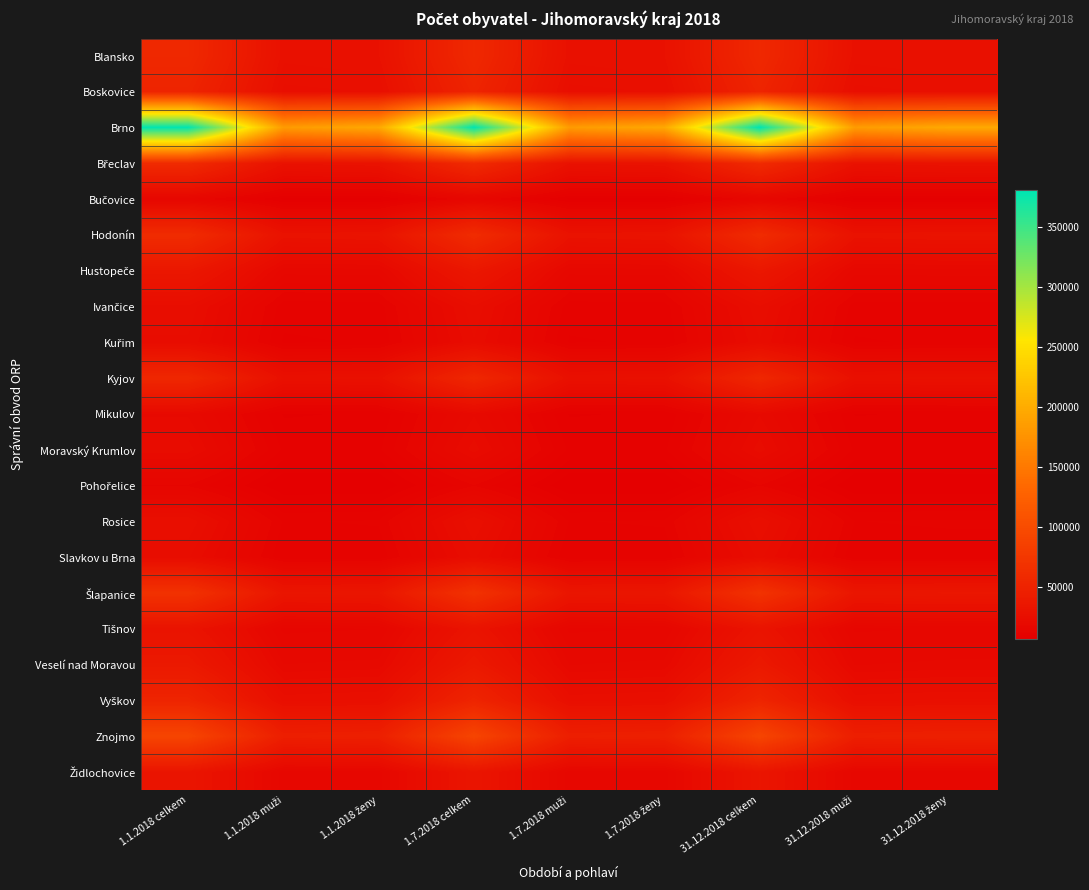

At how many categories does at least one series exceed 114144?

9